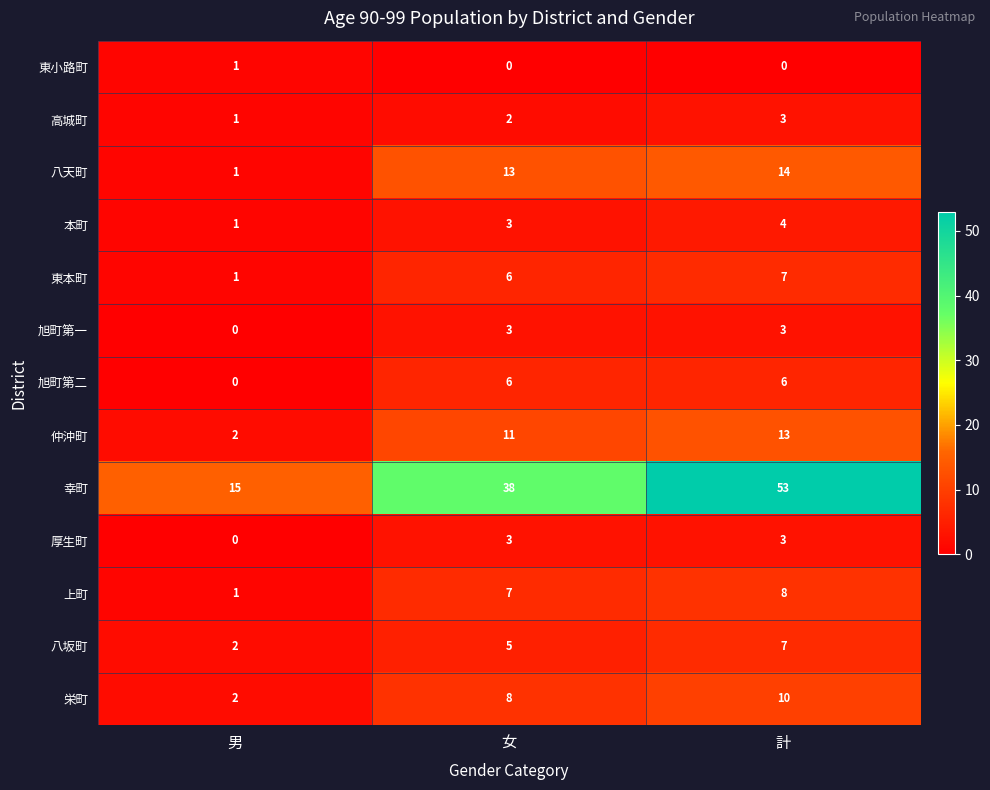

What is the sum of all 旭町第二 values?

12